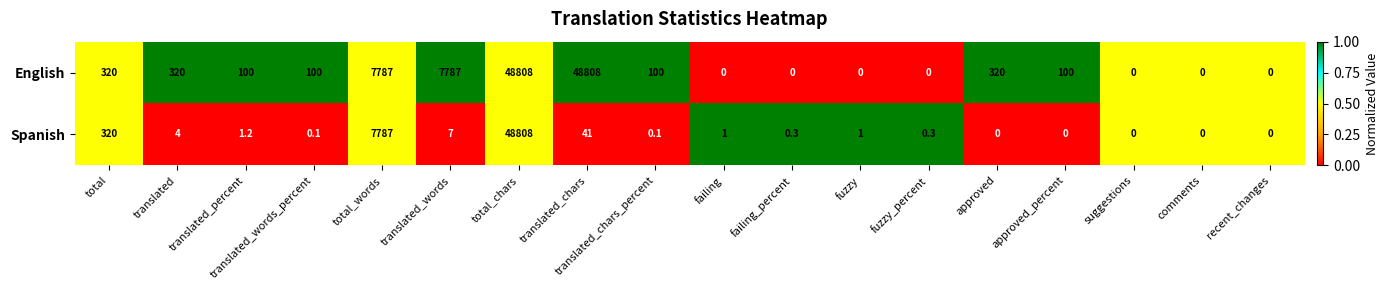

What is the difference between the highest and lowest values at translated_chars?

48767.0